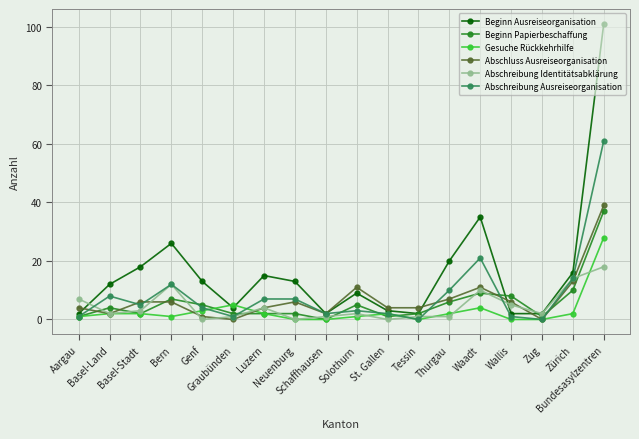

Reading left to right, what are all the values shown in this chart?

Beginn Ausreiseorganisation: Aargau=2	Basel-Land=12	Basel-Stadt=18	Bern=26	Genf=13	Graubünden=4	Luzern=15	Neuenburg=13	Schaffhausen=2	Solothurn=9	St. Gallen=3	Tessin=2	Thurgau=20	Waadt=35	Wallis=2	Zug=2	Zürich=16	Bundesasylzentren=101
Beginn Papierbeschaffung: Aargau=1	Basel-Land=4	Basel-Stadt=2	Bern=7	Genf=5	Graubünden=2	Luzern=2	Neuenburg=2	Schaffhausen=0	Solothurn=5	St. Gallen=1	Tessin=2	Thurgau=6	Waadt=9	Wallis=8	Zug=1	Zürich=10	Bundesasylzentren=37
Gesuche Rückkehrhilfe: Aargau=1	Basel-Land=2	Basel-Stadt=2	Bern=1	Genf=3	Graubünden=5	Luzern=2	Neuenburg=0	Schaffhausen=0	Solothurn=1	St. Gallen=2	Tessin=0	Thurgau=2	Waadt=4	Wallis=0	Zug=0	Zürich=2	Bundesasylzentren=28
Abschluss Ausreiseorganisation: Aargau=4	Basel-Land=2	Basel-Stadt=6	Bern=6	Genf=1	Graubünden=0	Luzern=4	Neuenburg=6	Schaffhausen=2	Solothurn=11	St. Gallen=4	Tessin=4	Thurgau=7	Waadt=11	Wallis=6	Zug=0	Zürich=13	Bundesasylzentren=39
Abschreibung Identitätsabklärung: Aargau=7	Basel-Land=2	Basel-Stadt=3	Bern=12	Genf=0	Graubünden=1	Luzern=4	Neuenburg=0	Schaffhausen=1	Solothurn=2	St. Gallen=0	Tessin=1	Thurgau=1	Waadt=10	Wallis=5	Zug=2	Zürich=14	Bundesasylzentren=18
Abschreibung Ausreiseorganisation: Aargau=1	Basel-Land=8	Basel-Stadt=5	Bern=12	Genf=4	Graubünden=1	Luzern=7	Neuenburg=7	Schaffhausen=2	Solothurn=3	St. Gallen=2	Tessin=0	Thurgau=10	Waadt=21	Wallis=1	Zug=0	Zürich=14	Bundesasylzentren=61